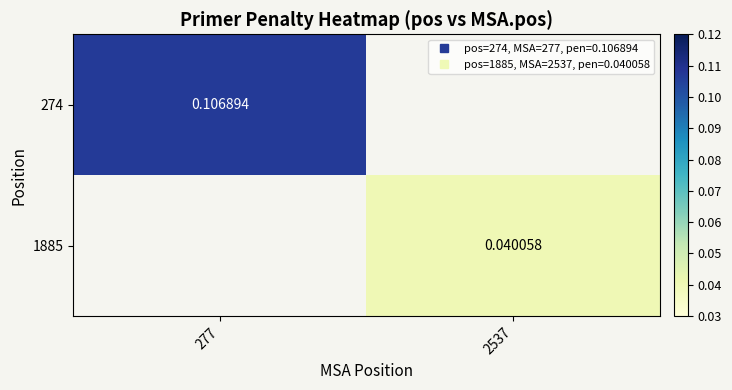

Which label corresponds to the smallest value in the chart?

2537